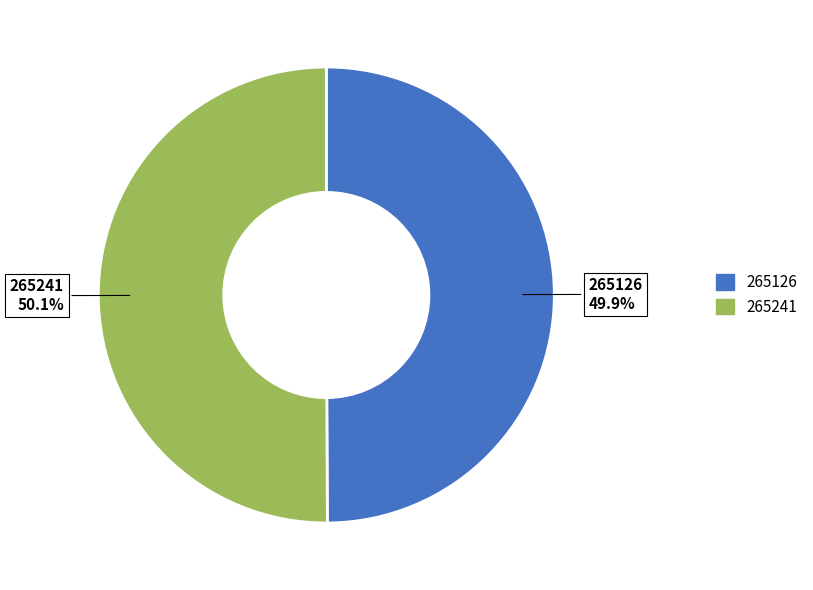

To the nearest percent, what percentage of the pie is 265126?

50%